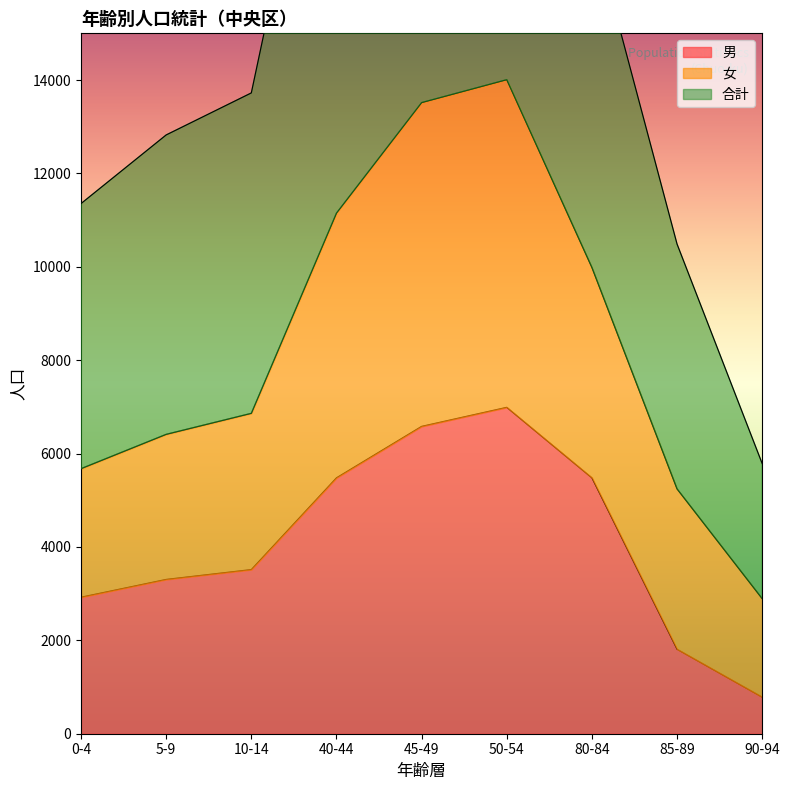

Is it true that 女 equals 10598 at 40-44?

False